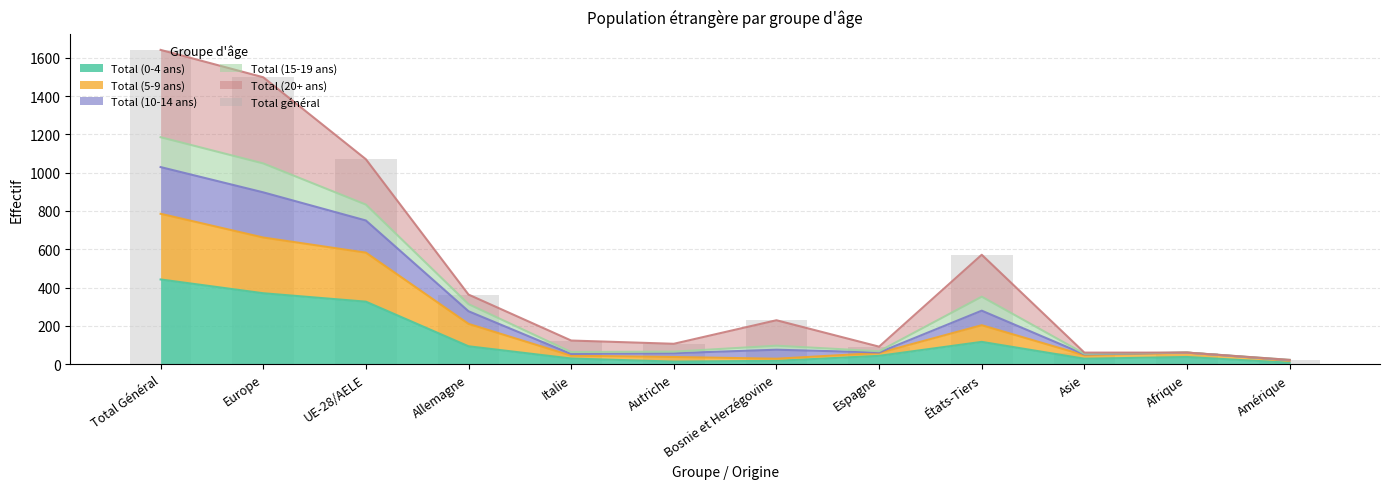

What is the maximum value shown in the chart?

1641